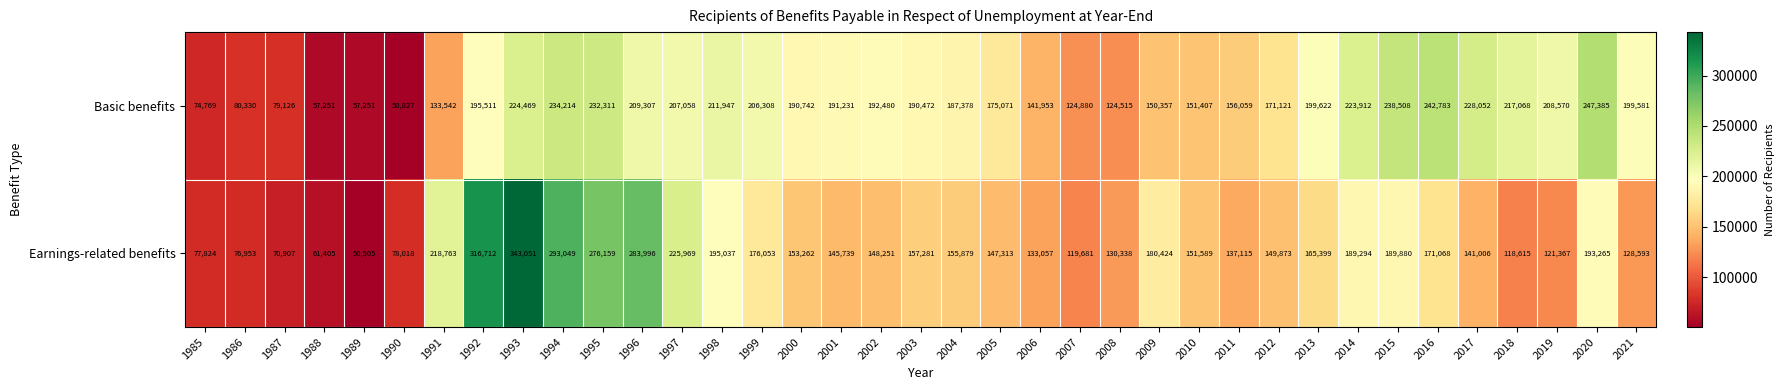

How many distinct data groups are displayed?

2